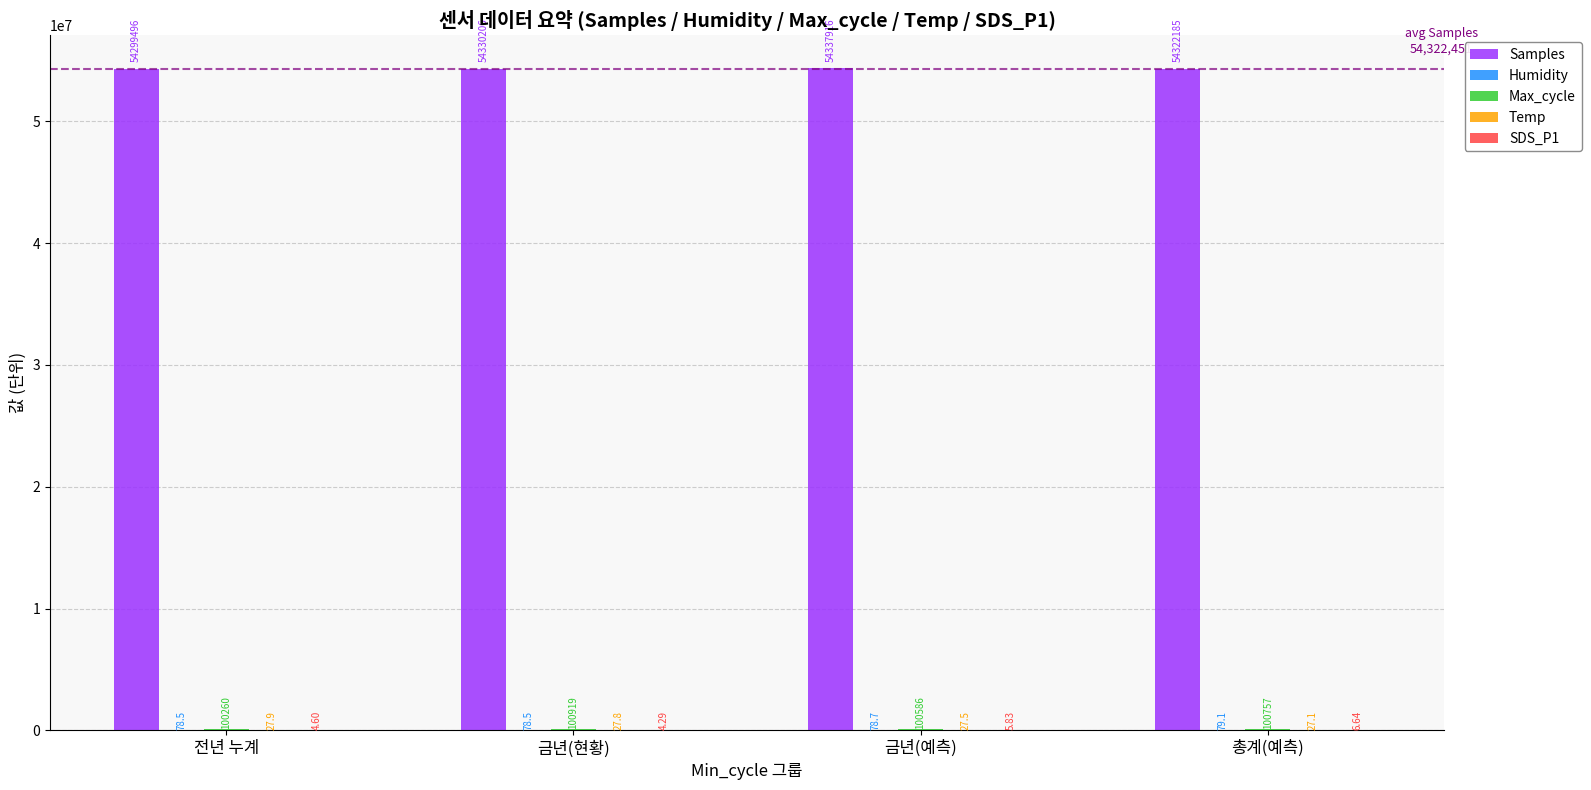

At which label is Samples closest to 54318706?

총계(예측)